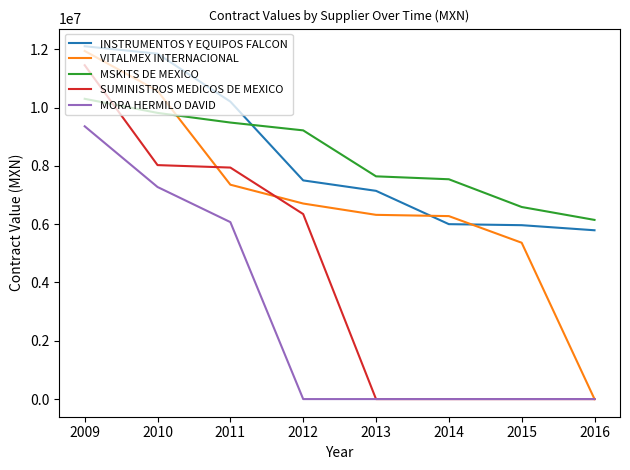

What is the spread (max minus min) of values at 2015?

6588568.0